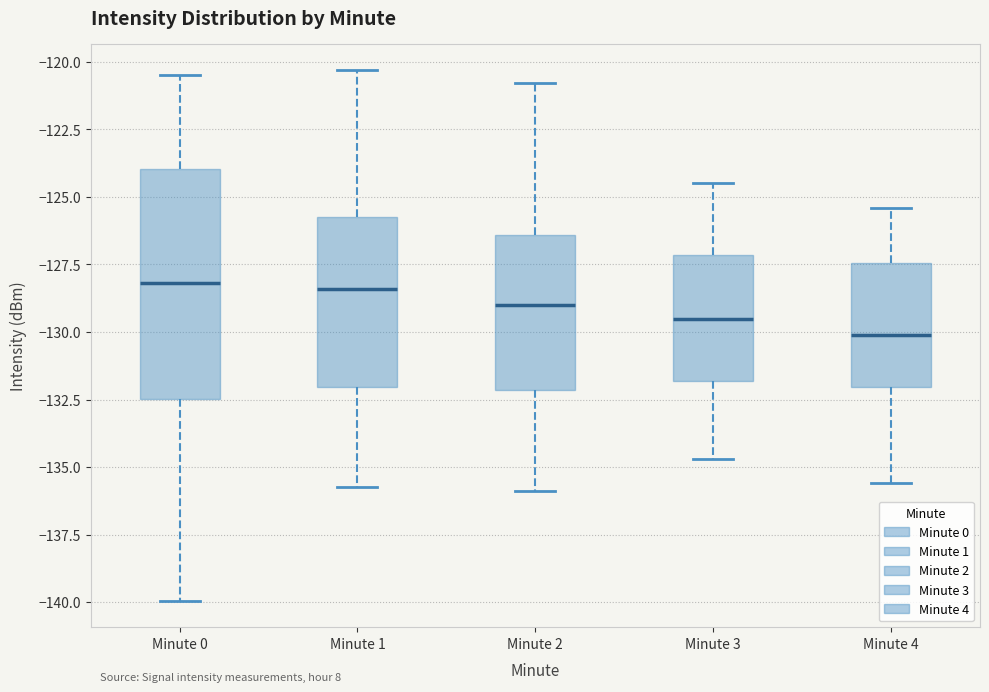

Reading left to right, transcribe this box plot: for each box, give where its median line is, the range the box spans, and where its two whiskers end, as read against the y-axis. The values are not printed on the chart, so give them approximately, as read against the axis.

Minute 0: median -128.0, box -132.5 to -124.0, whiskers -140.0 to -120.5
Minute 1: median -128.5, box -132.0 to -126.0, whiskers -136.0 to -120.5
Minute 2: median -129.0, box -132.0 to -126.5, whiskers -136.0 to -121.0
Minute 3: median -129.5, box -132.0 to -127.0, whiskers -134.5 to -124.5
Minute 4: median -130.0, box -132.0 to -127.5, whiskers -135.5 to -125.5